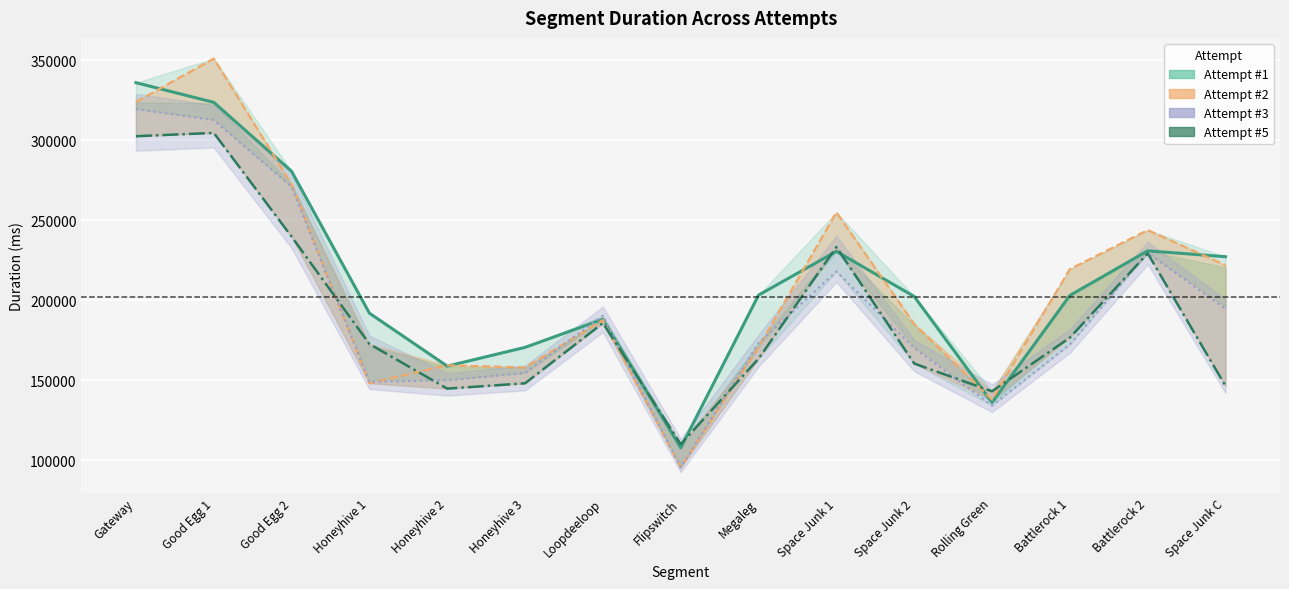

What is the label of the 15th point from the right?

Gateway